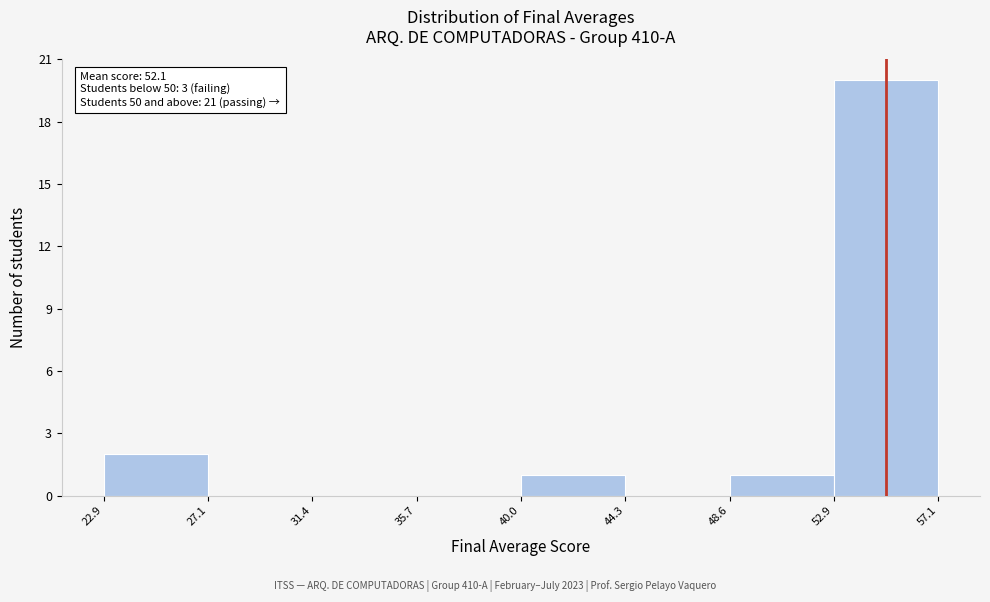

Which range on the x-axis has the tallest bar?

52.9 to 57.1